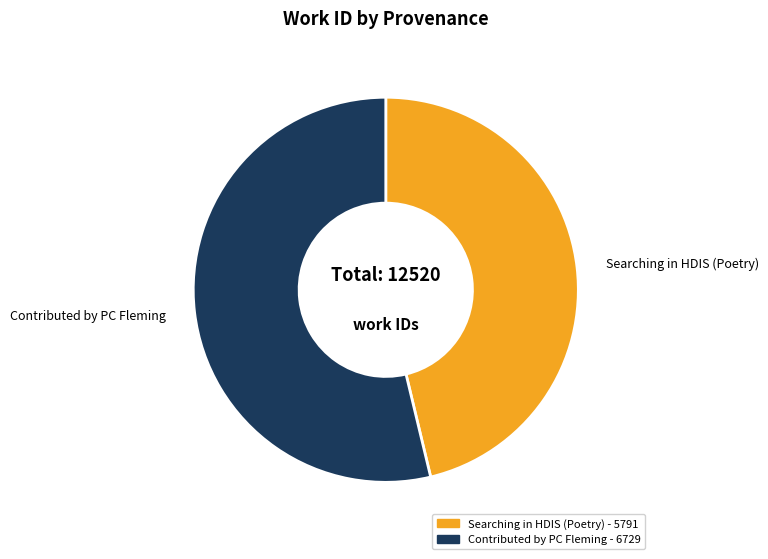

Rank the categories by value from highest to lowest.

Contributed by PC Fleming, Searching in HDIS (Poetry)